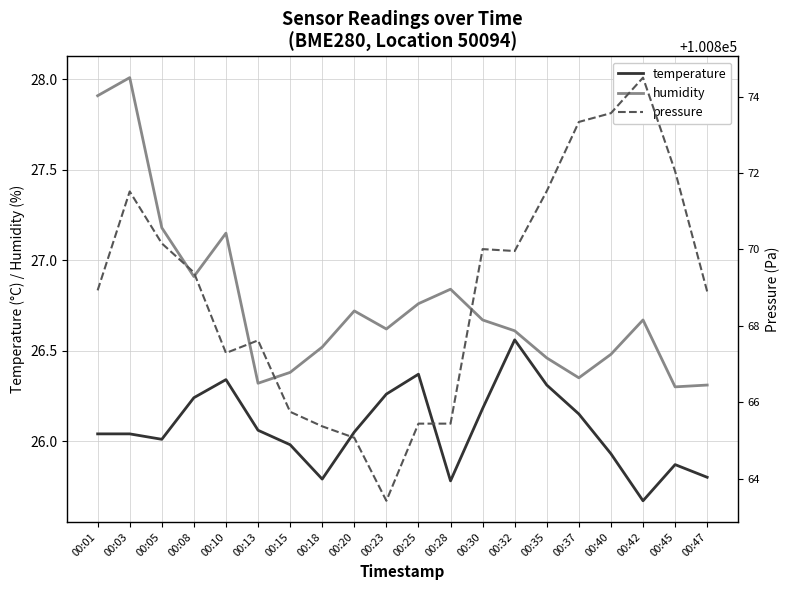

Which series has the widest spread of values?

pressure